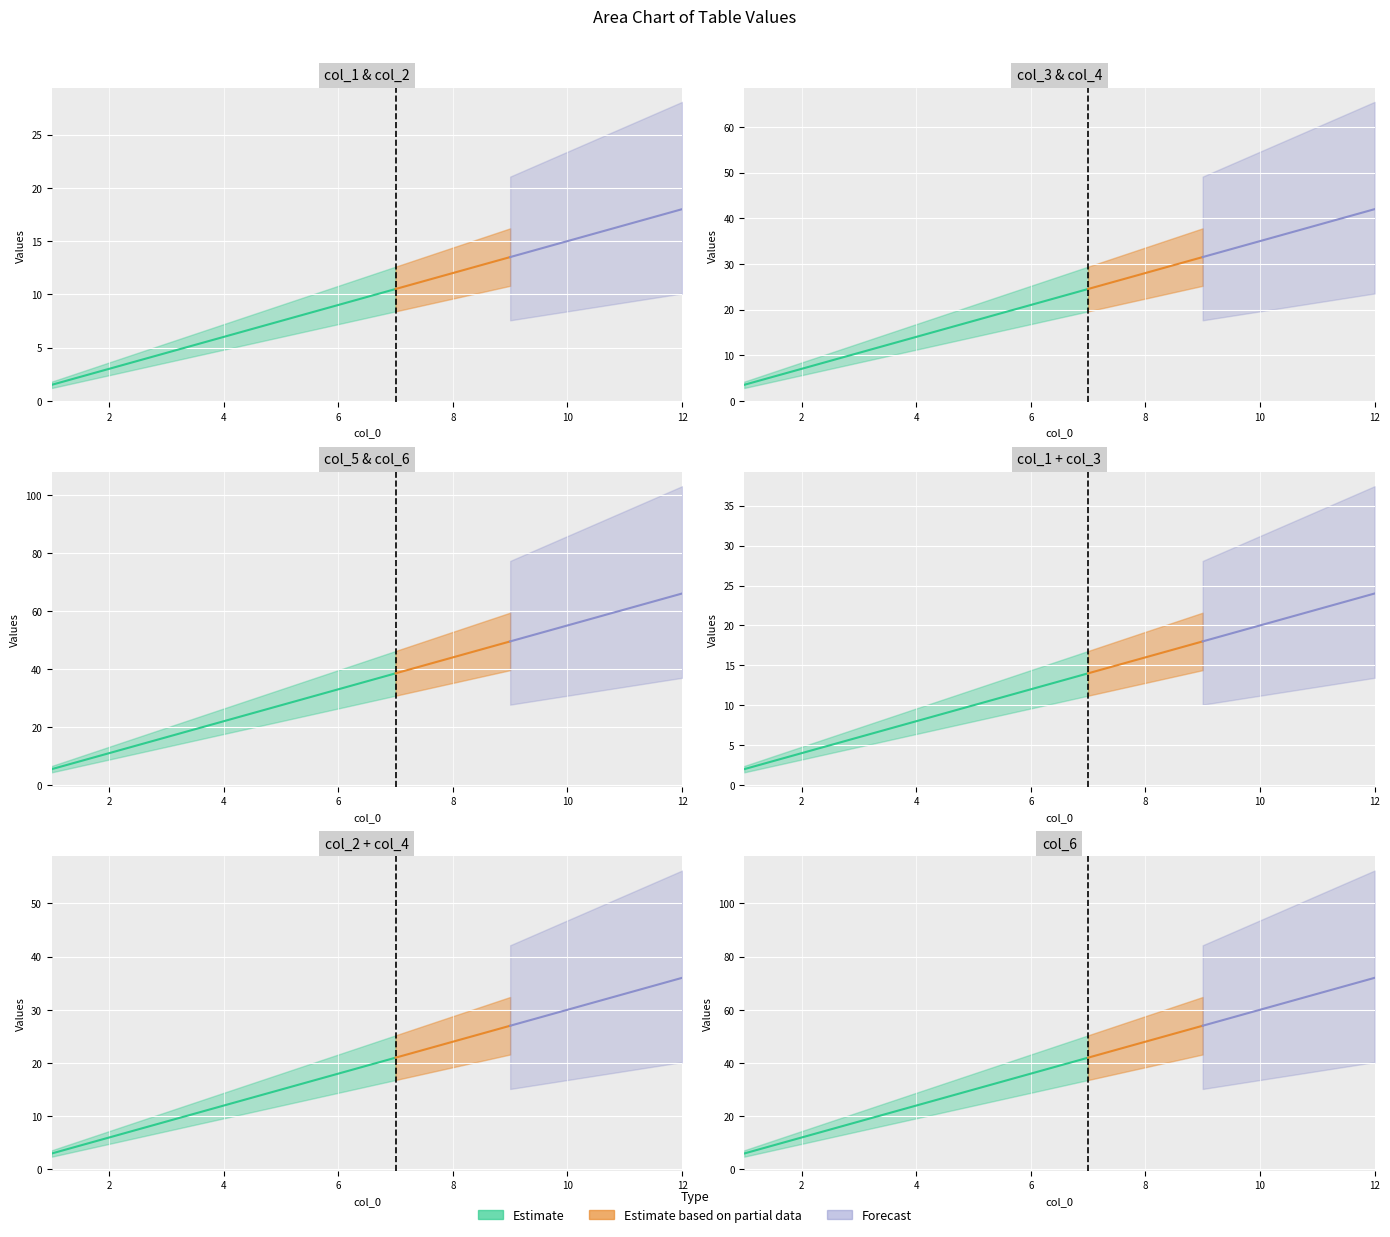

What is the minimum value for col_1?

1